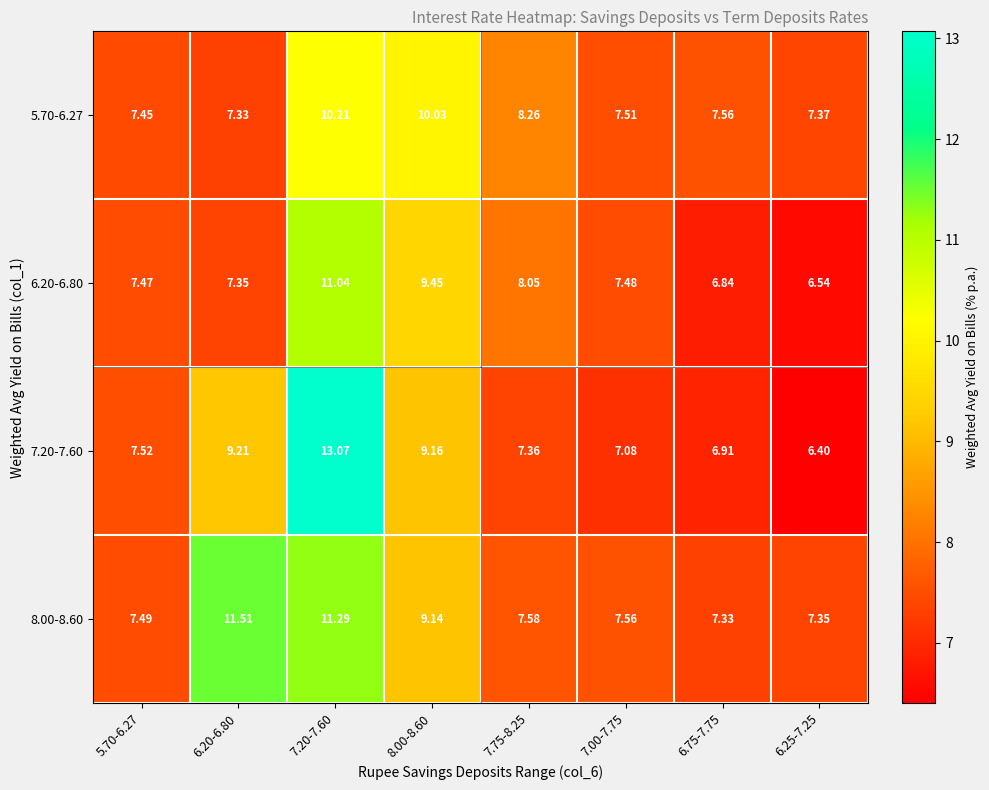

What is the total value across all series at 6.25-7.25?

27.7